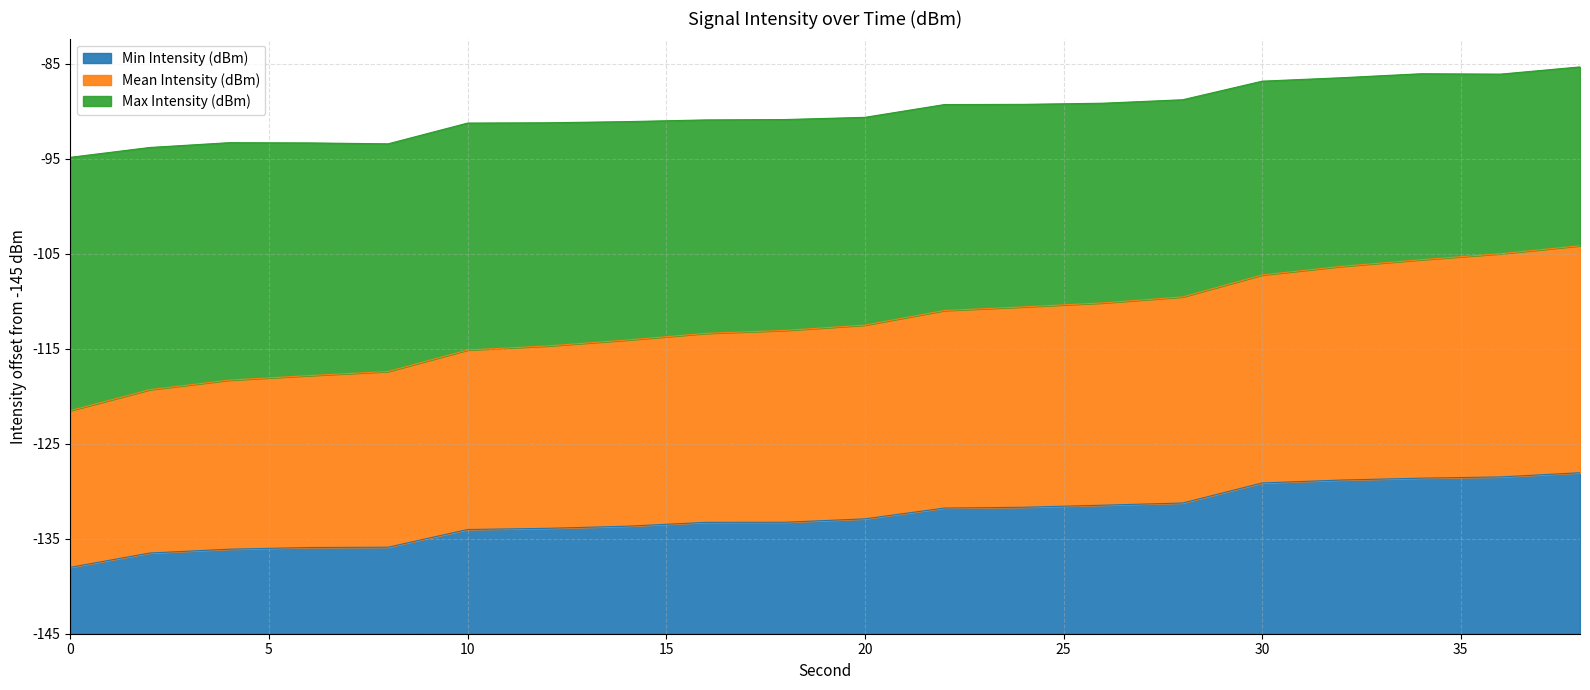

What is the value of the Mean Intensity (dBm) point at the 11th from the left?

32.5